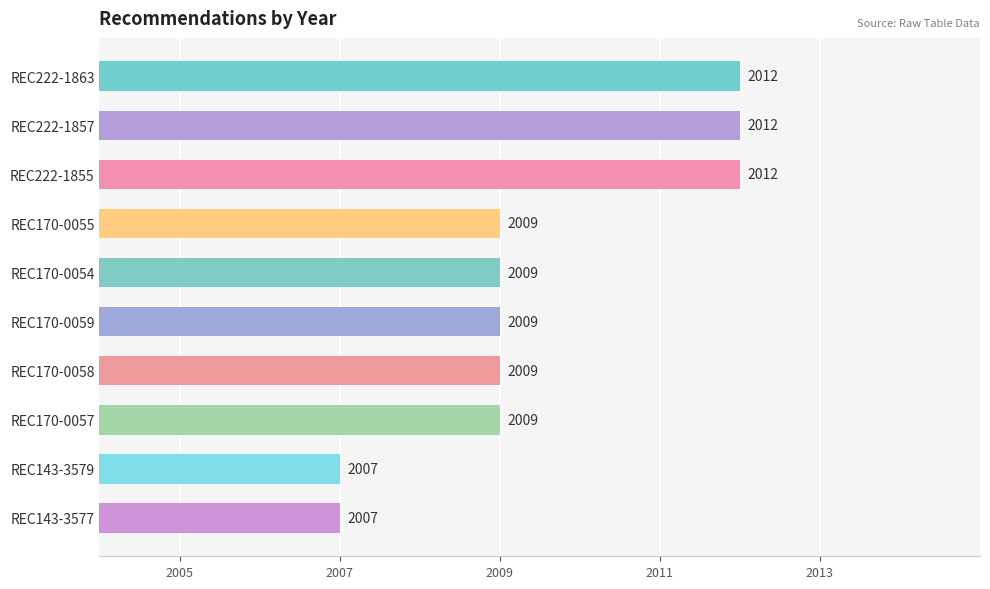

What is the value of the 3rd bar from the top?

2012